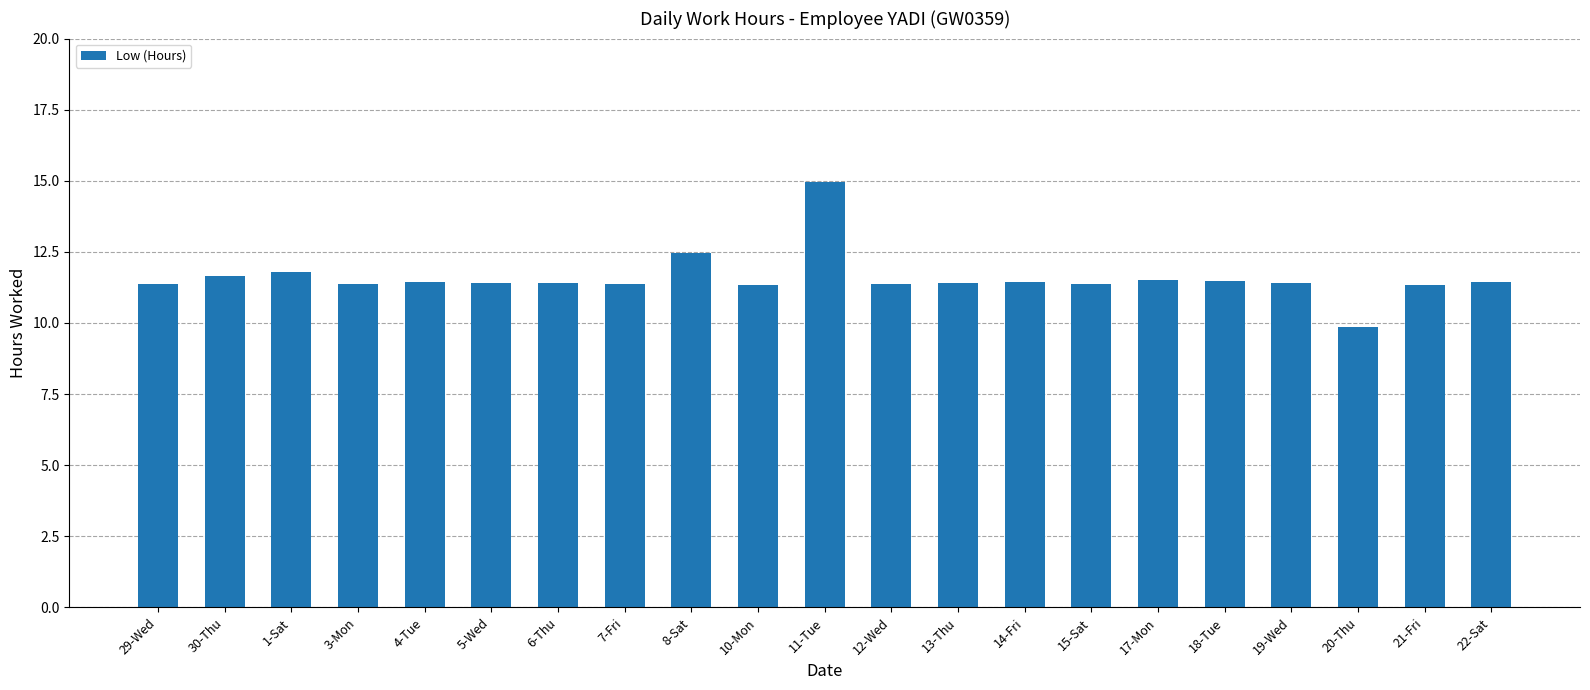

At which label does the data first exceed 11?

29-Wed